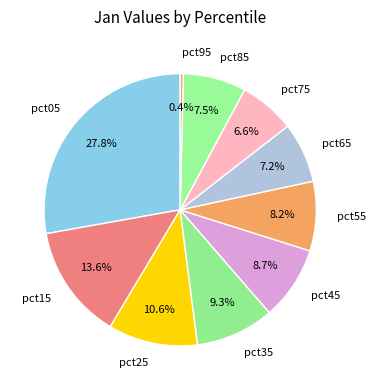

What percentage do pct65 and pct35 together represent?

16.5%